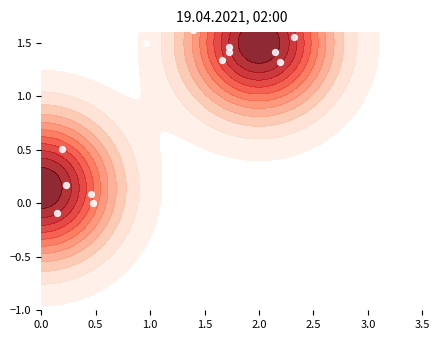

What is the maximum value shown in the chart?

1.8